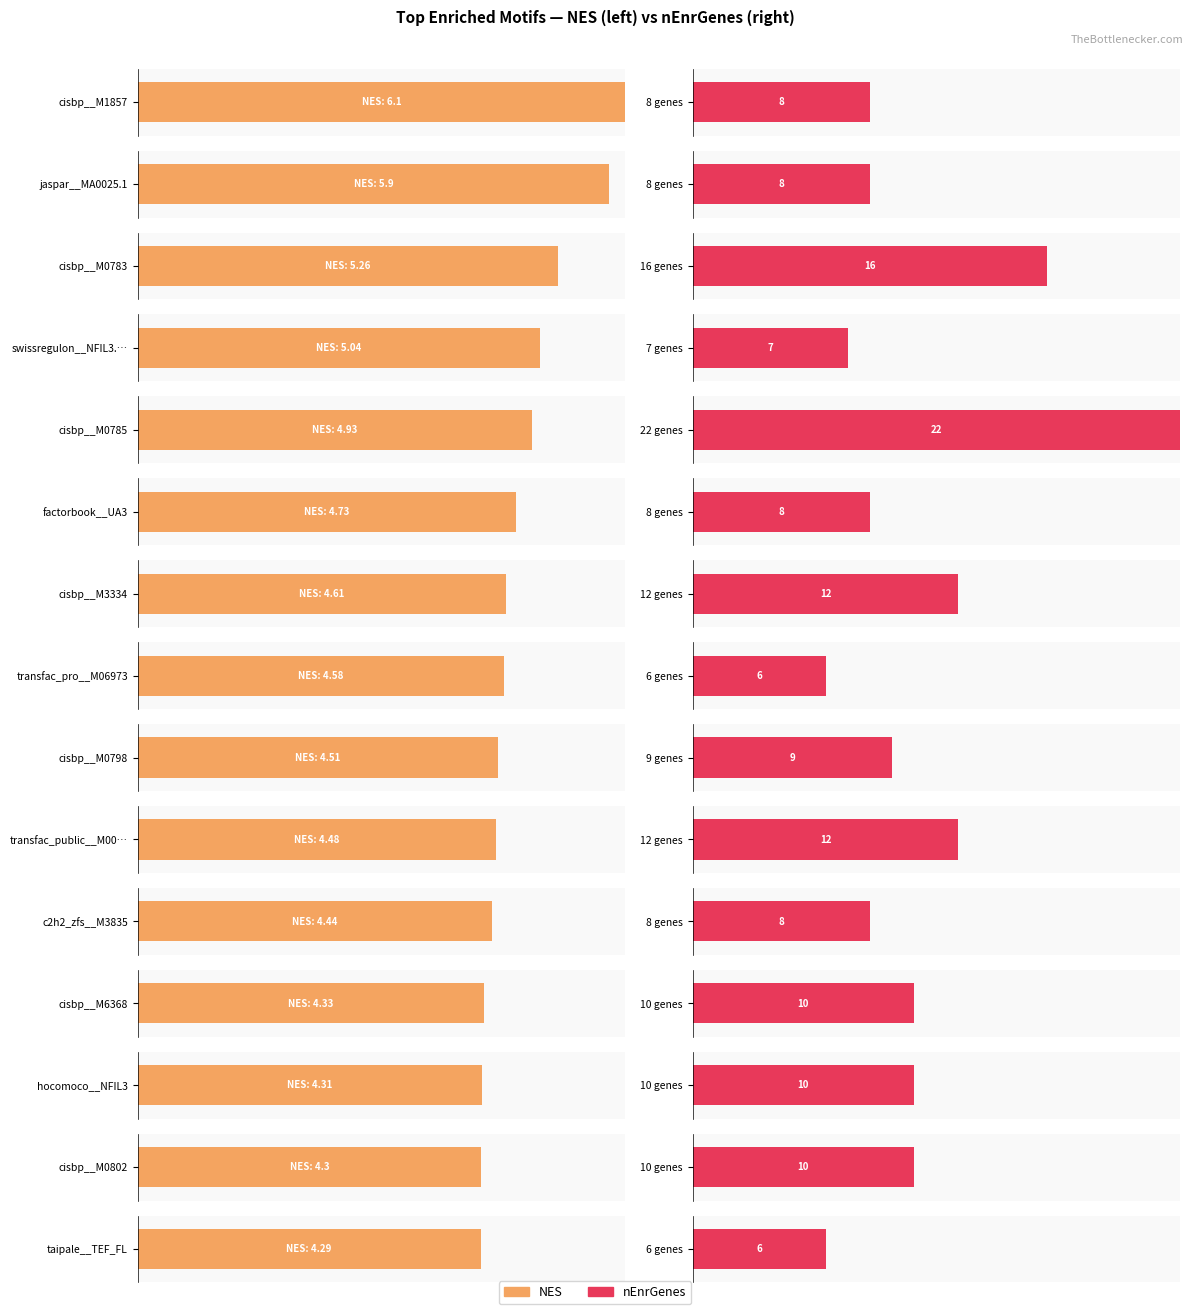

Rank the categories by AUC value from highest to lowest.

cisbp__M1857, jaspar__MA0025.1, cisbp__M0783, swissregulon__NFIL3.p2, cisbp__M0785, factorbook__UA3, cisbp__M3334, transfac_pro__M06973, cisbp__M0798, transfac_public__M00462, c2h2_zfs__M3835, cisbp__M6368, hocomoco__NFIL3, cisbp__M0802, taipale__TEF_FL